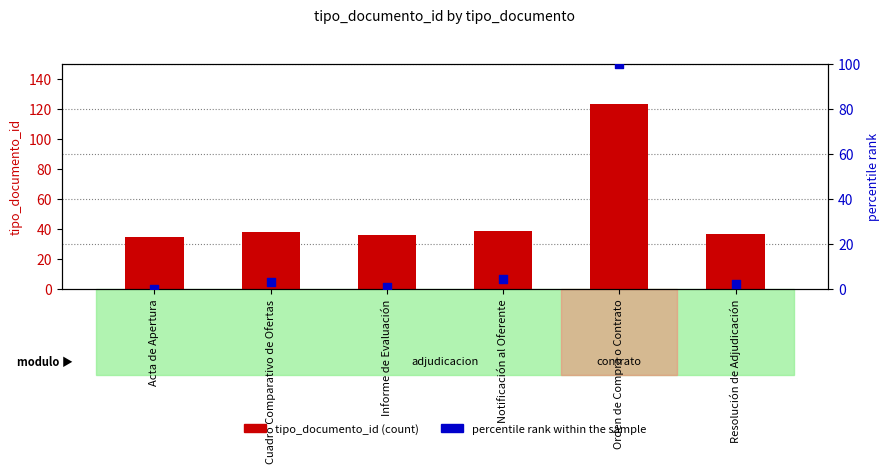

Is the value of percentile rank within the sample at Informe de Evaluación greater than the value of tipo_documento_id (count) at Cuadro Comparativo de Ofertas?

No